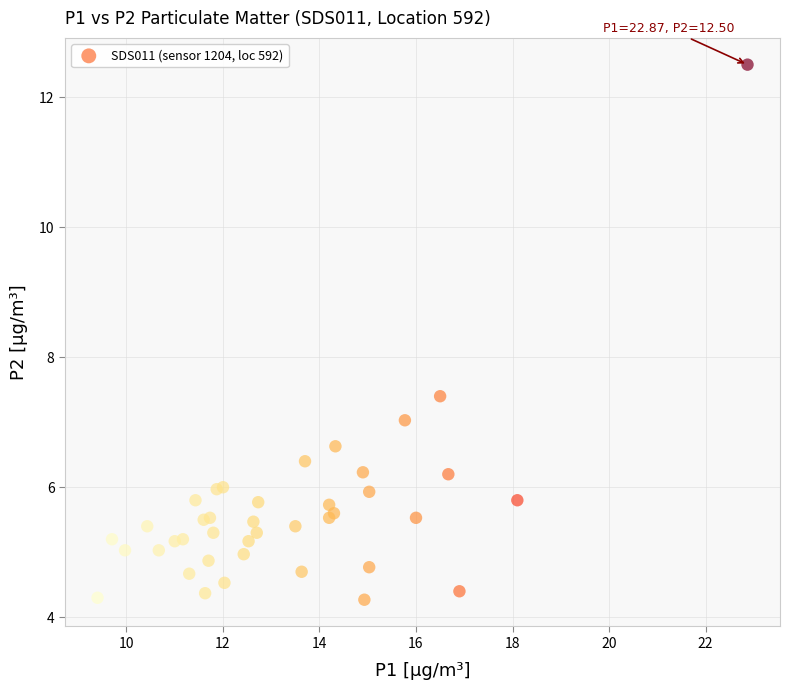

What Y value in the scatter plot is closest to 8?

7.4